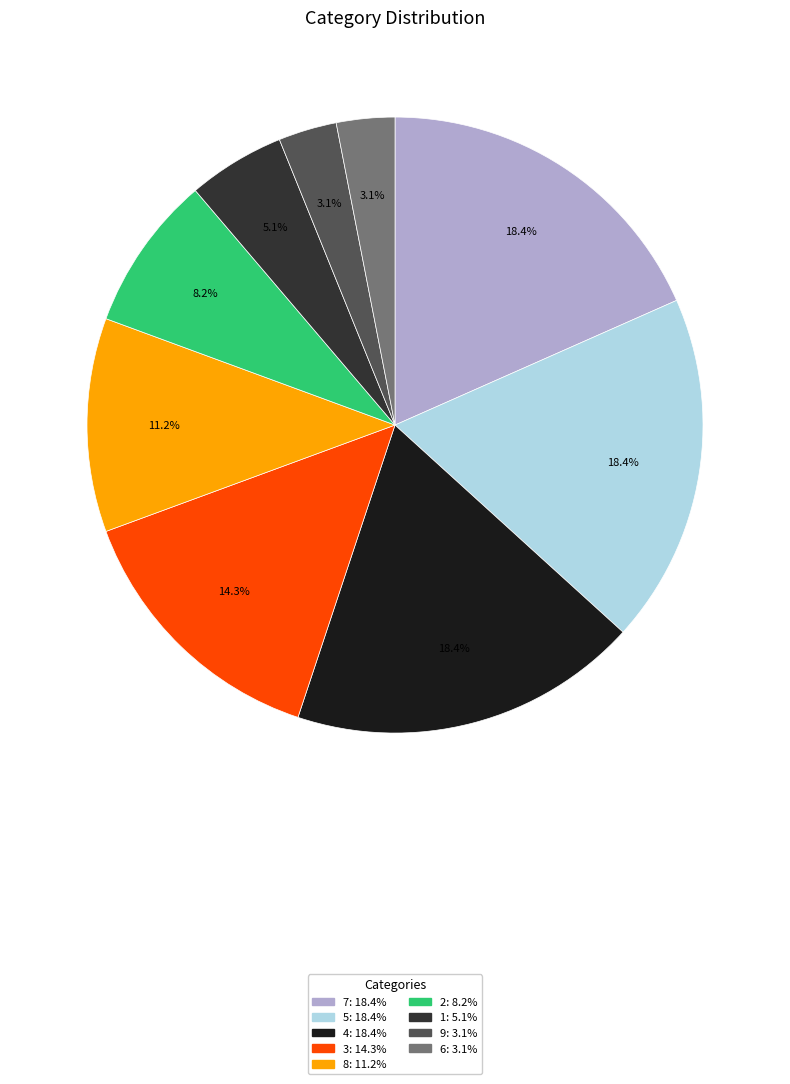

Is there a majority slice in this chart?

No